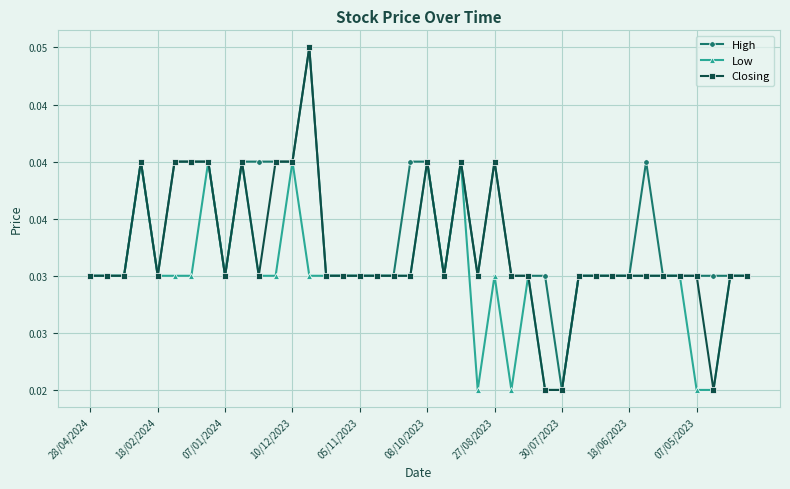

True or false: Closing and Low cross at least once.

False